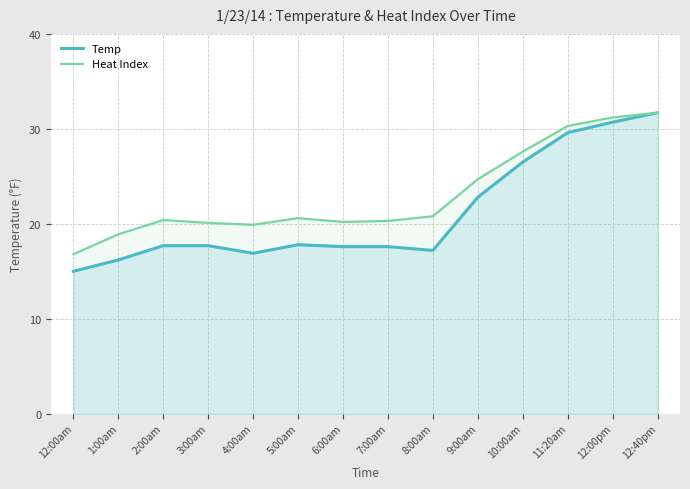

What are all the series names shown in the legend?

Temp, Heat Index